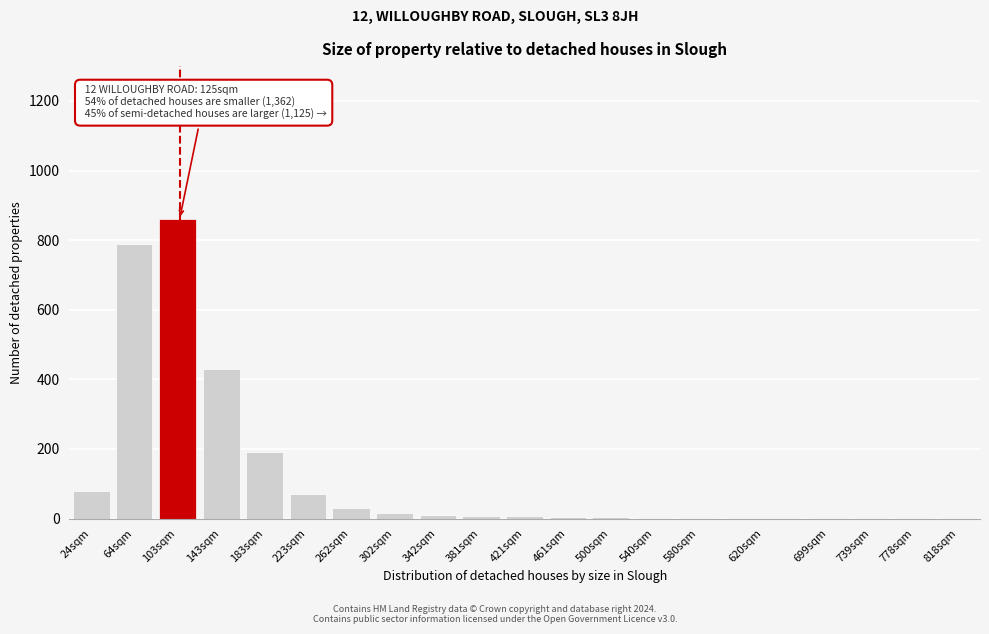

Which label corresponds to the largest value in the chart?

103sqm